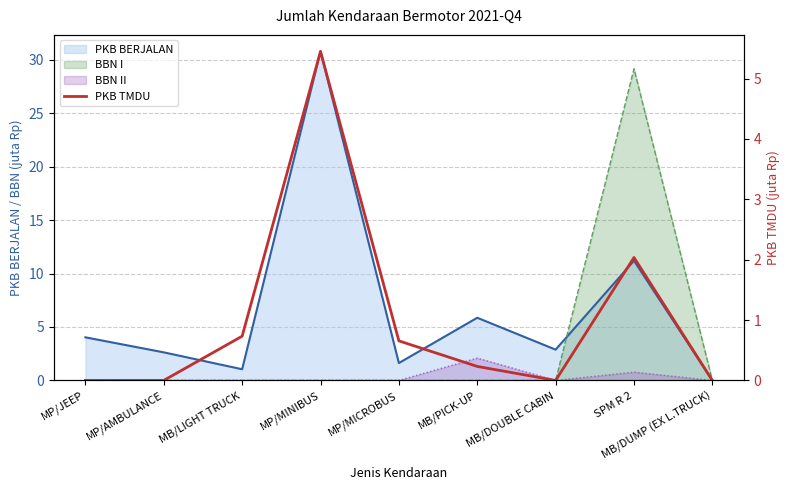

What is the label of the 4th point from the right?

MB/PICK-UP